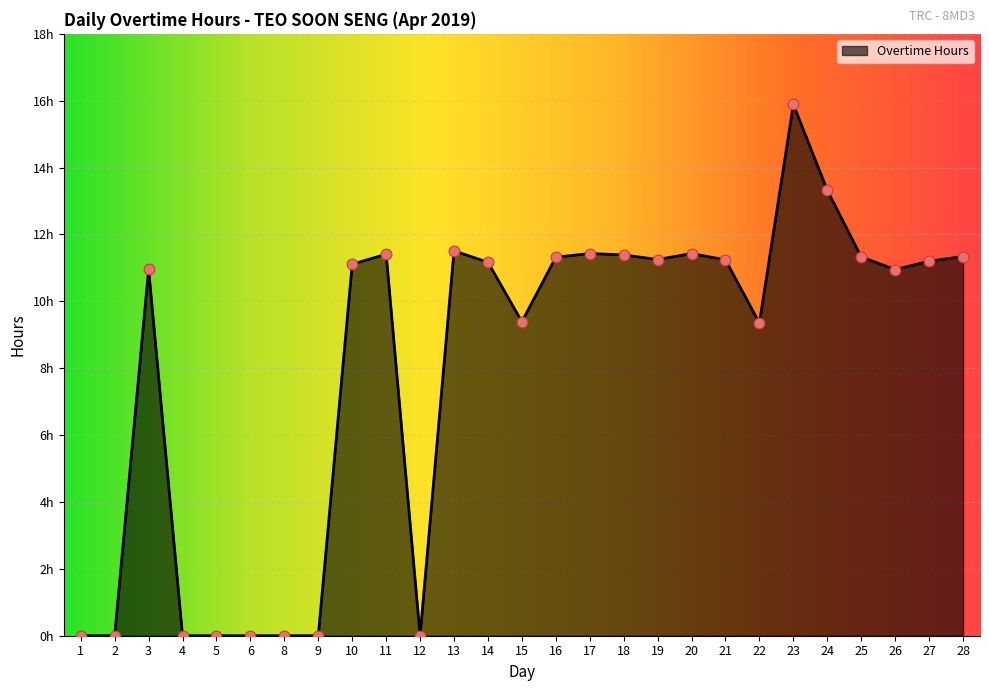

What is the change in value from 9 to 27?

+11.2